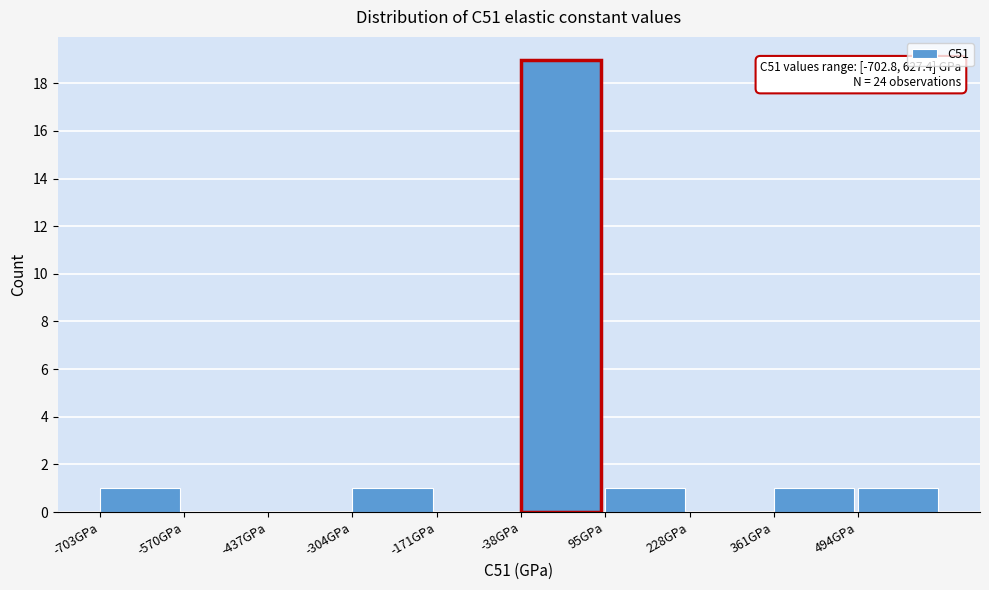

Over which range of the x-axis is the bar tallest?

-40 to 100